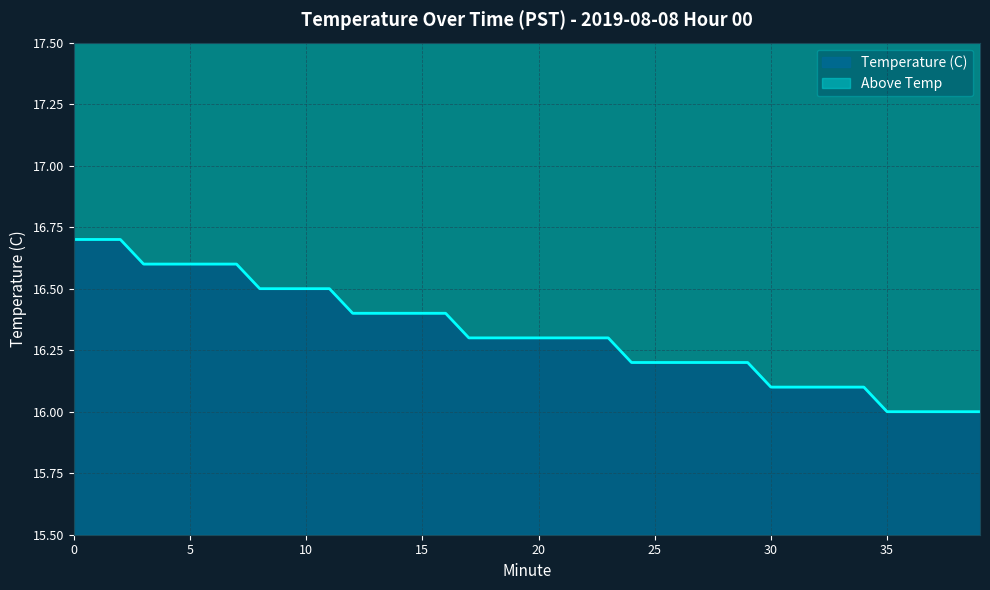

What is the maximum value shown in the chart?

16.7